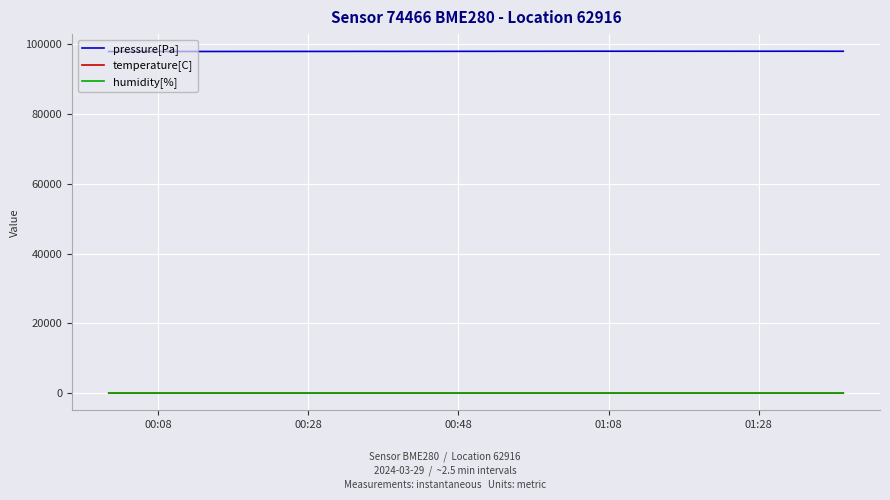

True or false: pressure[Pa] and temperature[C] intersect in this chart.

False